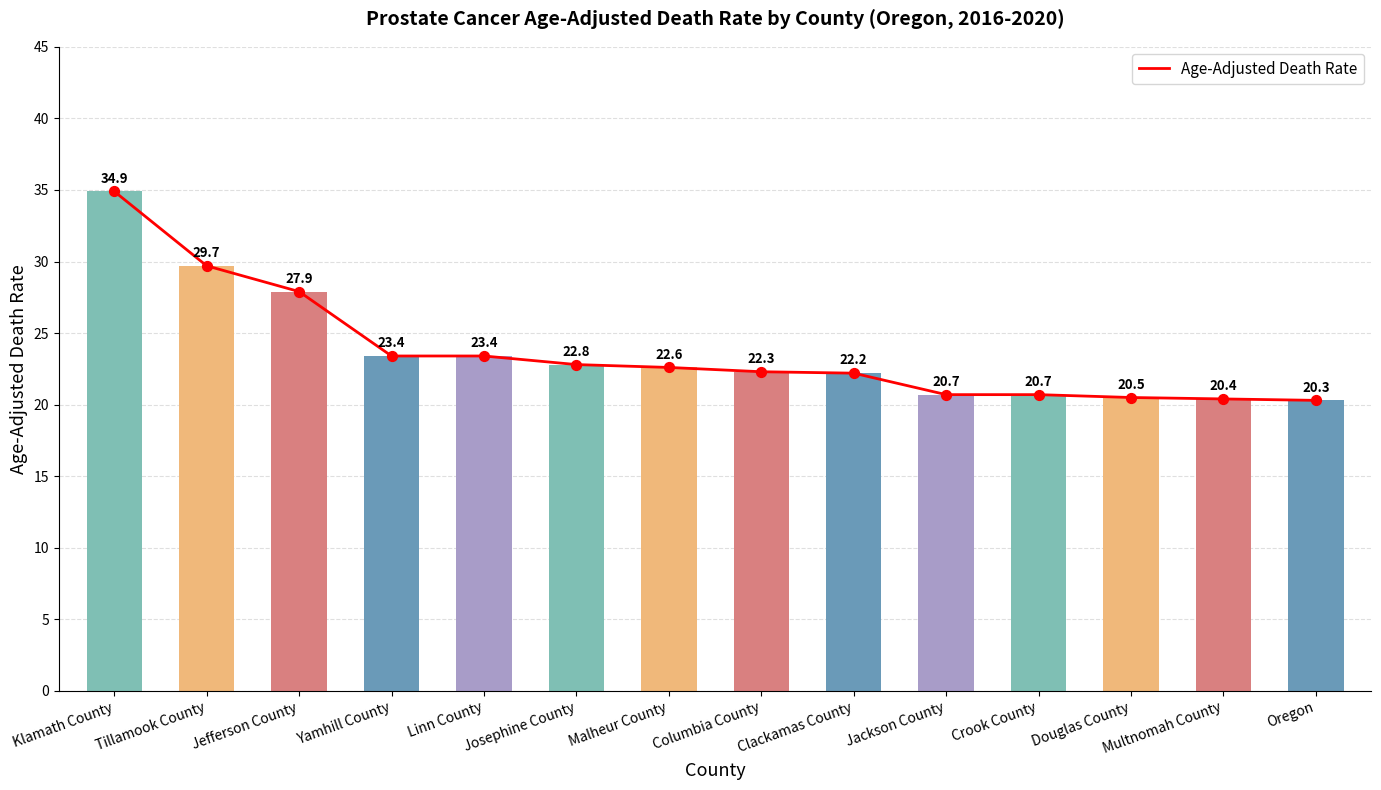

What is the change in value from Columbia County to Jackson County?

-1.6